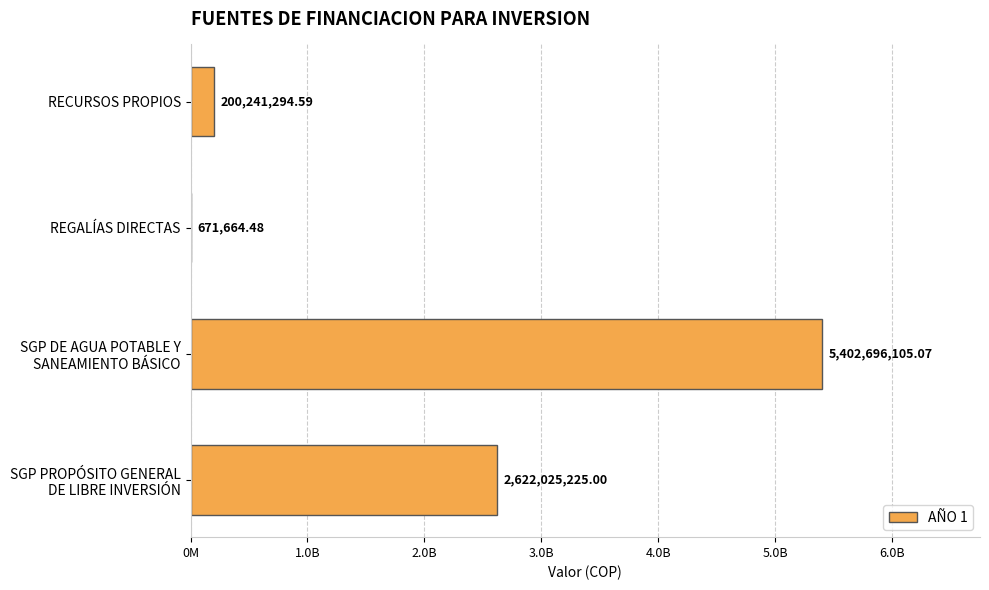

At which label is the value closest to 2701683884?

SGP PROPÓSITO GENERAL
DE LIBRE INVERSIÓN